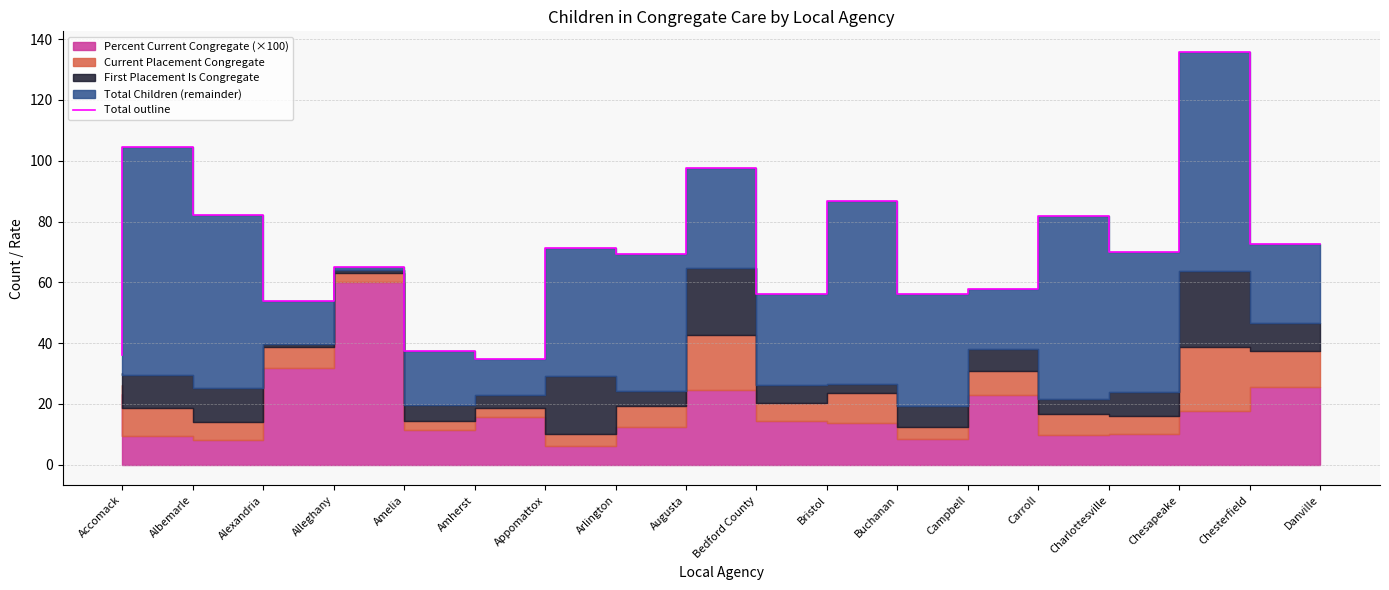

How many categories are shown in the chart?

18